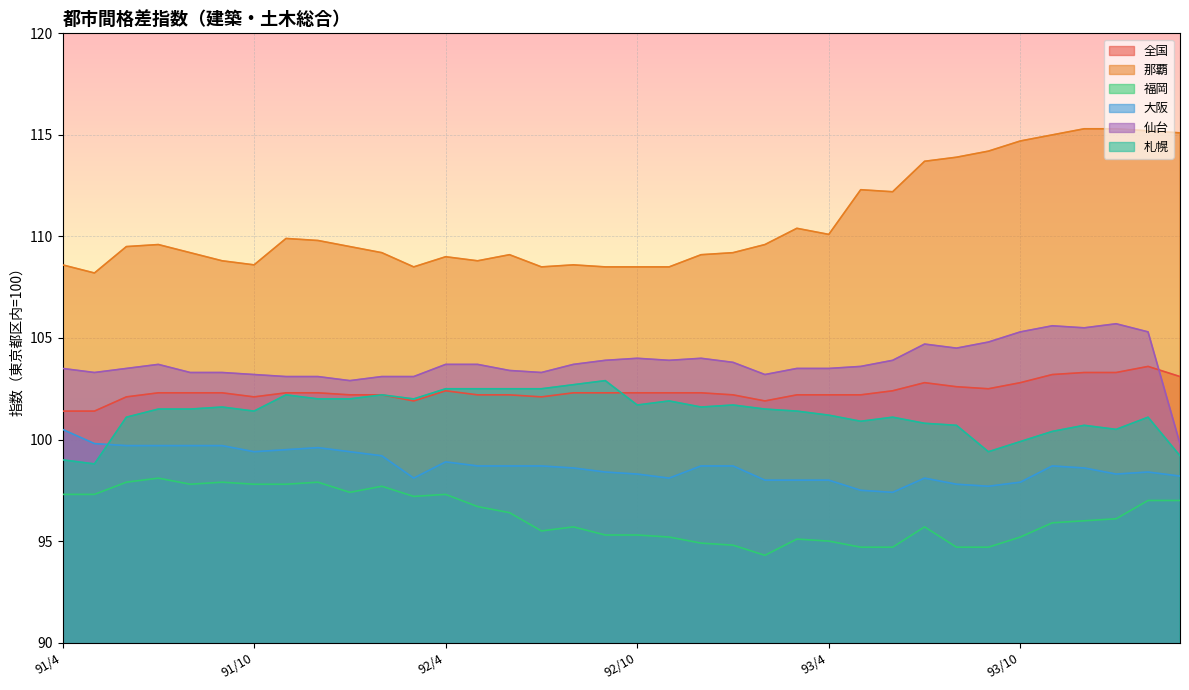

List the labels in order of 全国 value, smallest first.

91/4, 91/5, 92/3, 93/2, 91/6, 91/10, 92/7, 92/1, 92/2, 92/5, 92/6, 93/1, 93/3, 93/4, 93/5, 91/7, 91/8, 91/9, 91/11, 91/12, 92/8, 92/9, 92/10, 92/11, 92/12, 92/4, 93/6, 93/9, 93/8, 93/7, 93/10, 94/3, 93/11, 93/12, 94/1, 94/2